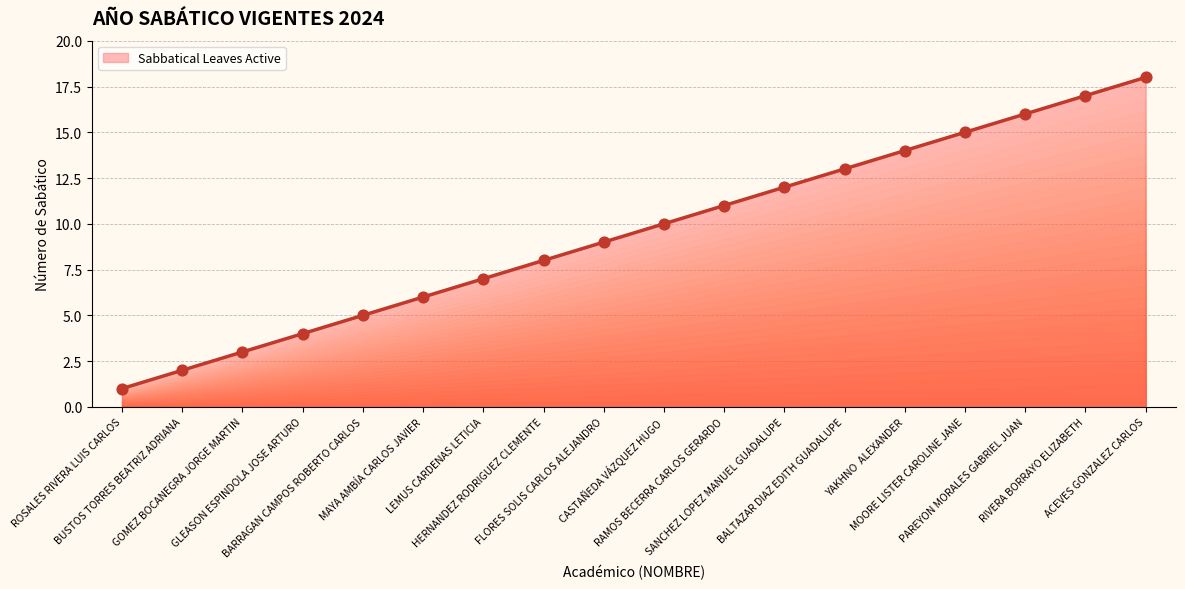

What is the change in value from LEMUS CARDENAS LETICIA to ACEVES GONZALEZ CARLOS?

+11